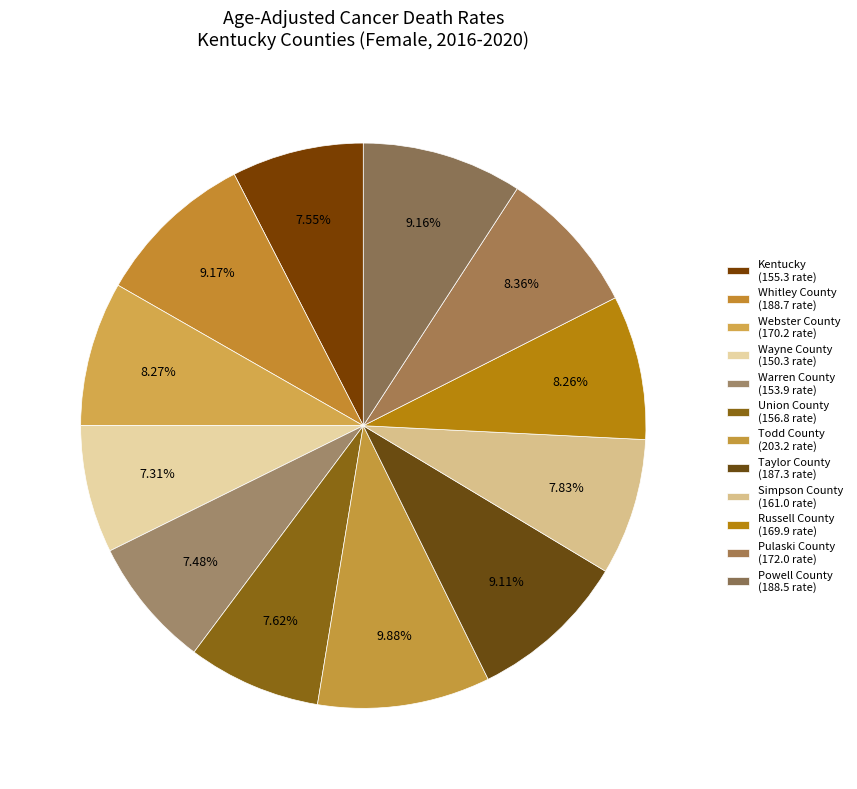

How many slices are in this pie chart?

12